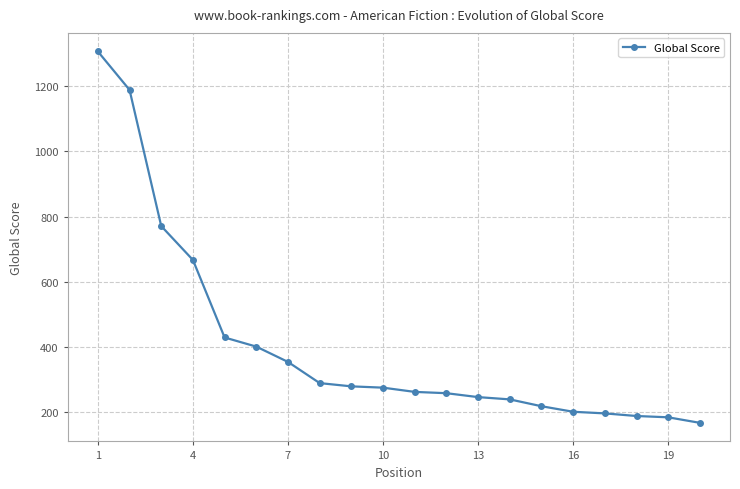

What is the smallest value displayed?

167